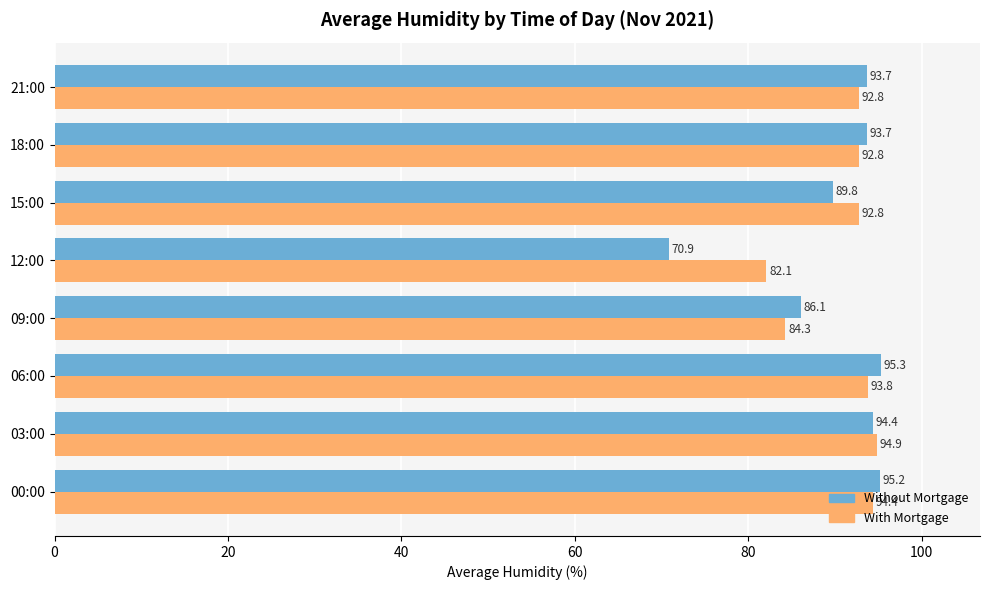

What is the average value of the Without Mortgage series?

89.9